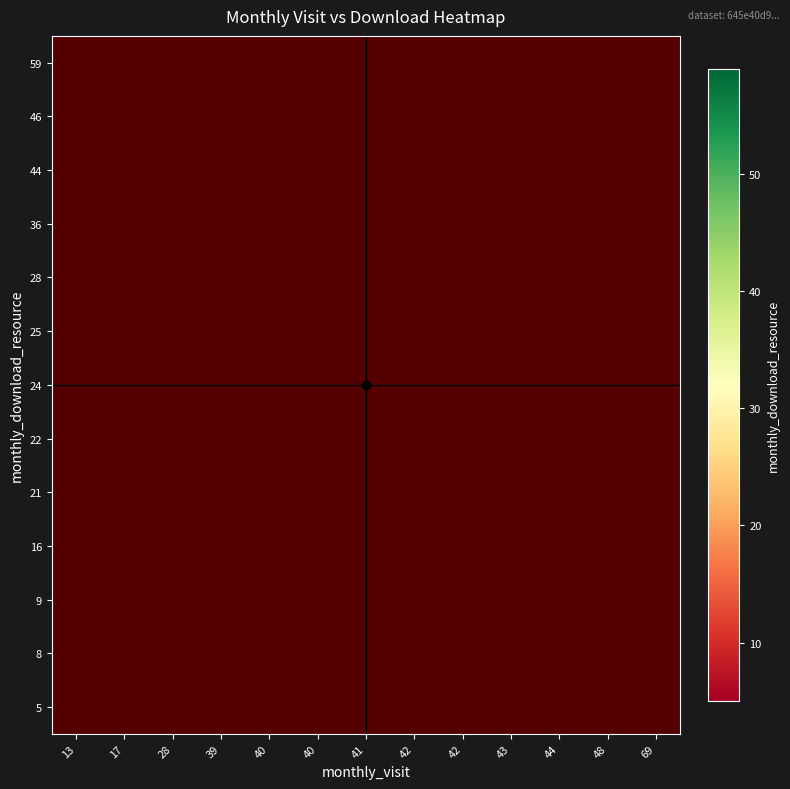

Rank the series by their maximum value, from highest to lowest.

5, 8, 9, 16, 21, 22, 24, 25, 28, 36, 44, 46, 59